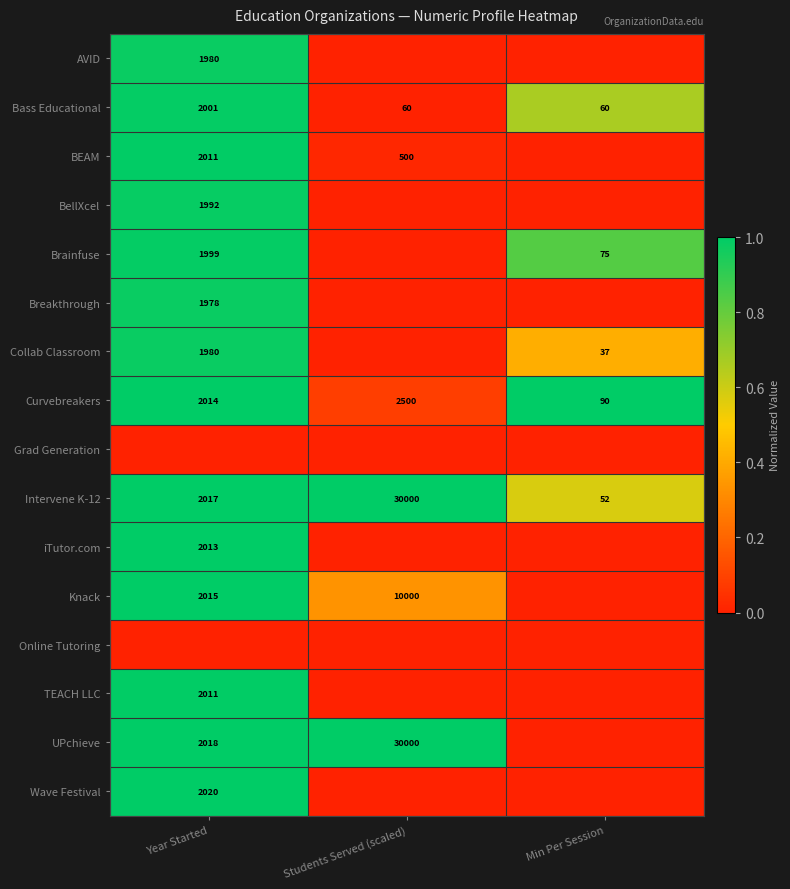

The Bass Educational series shows 40 at Students Served (scaled). True or false?

False